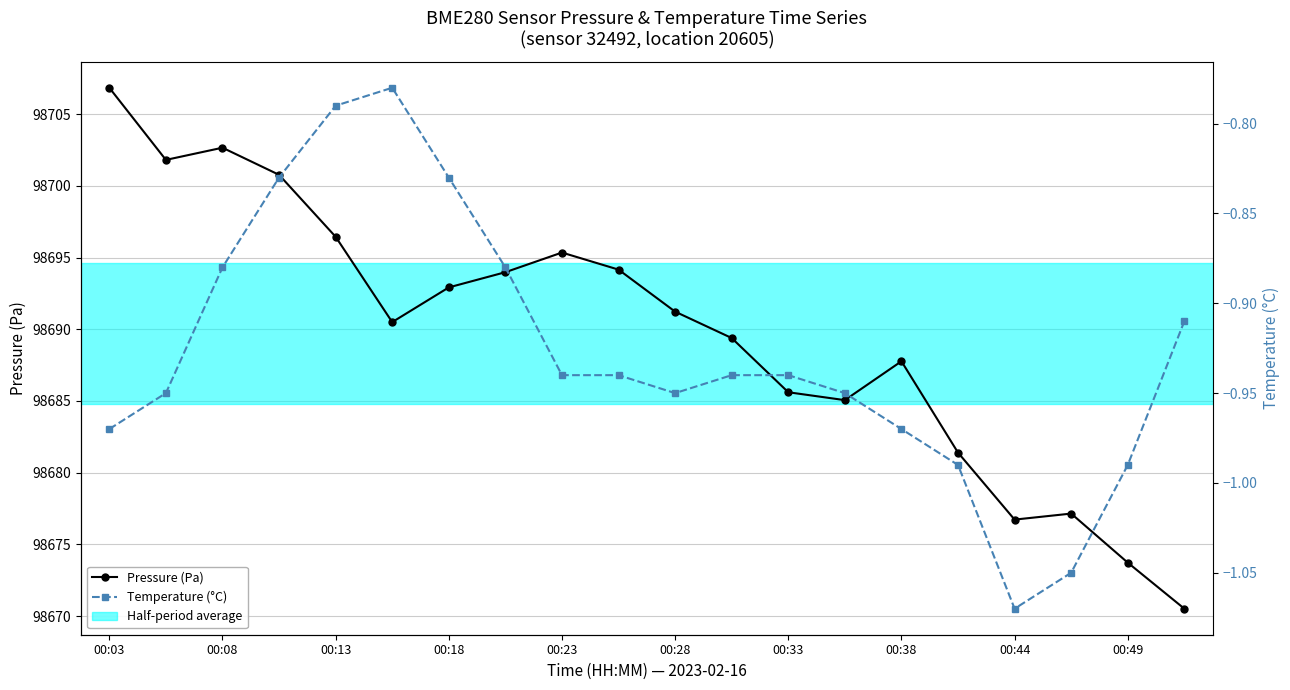

True or false: Pressure (Pa) and Temperature (°C) intersect in this chart.

False